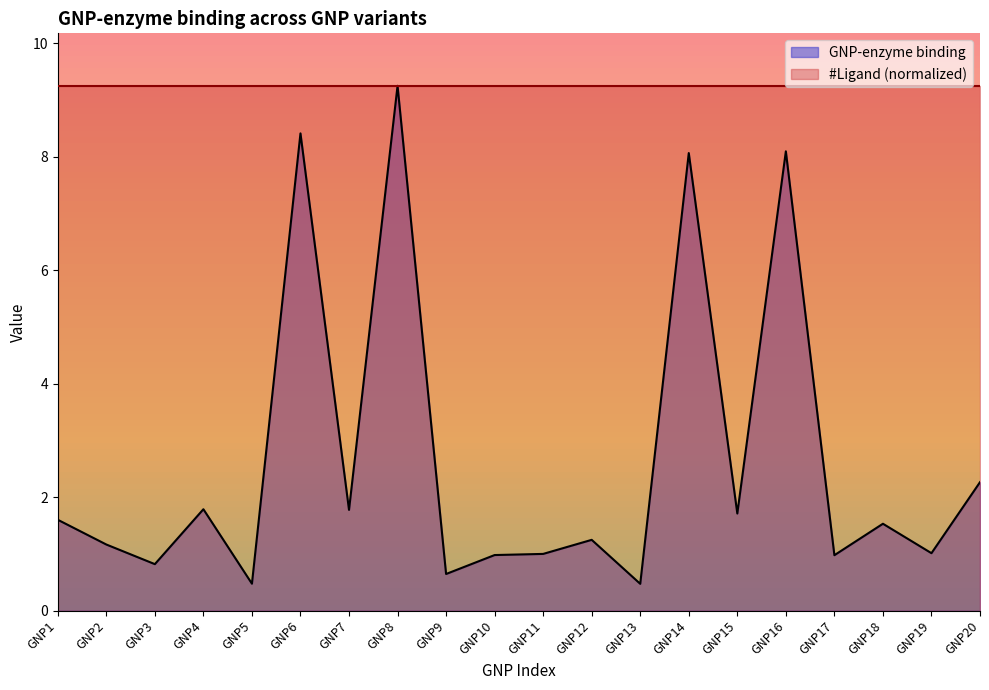

How many lines are shown in the chart?

2